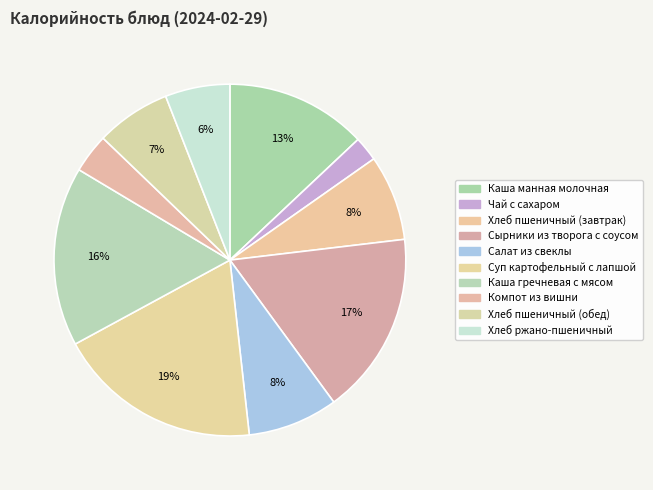

Which slice is the smallest?

Чай с сахаром